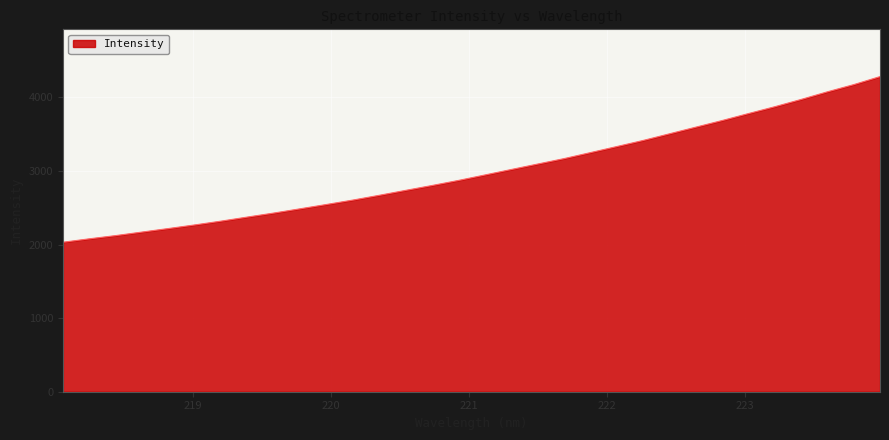

What is the maximum value shown in the chart?

4281.1